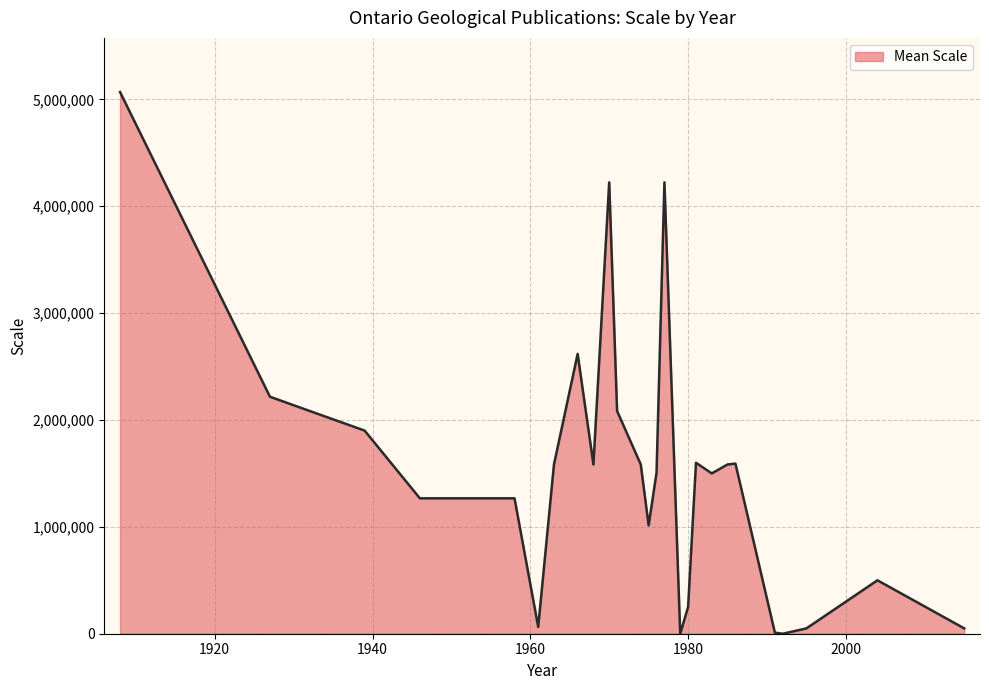

What is the greatest value displayed?

5068800